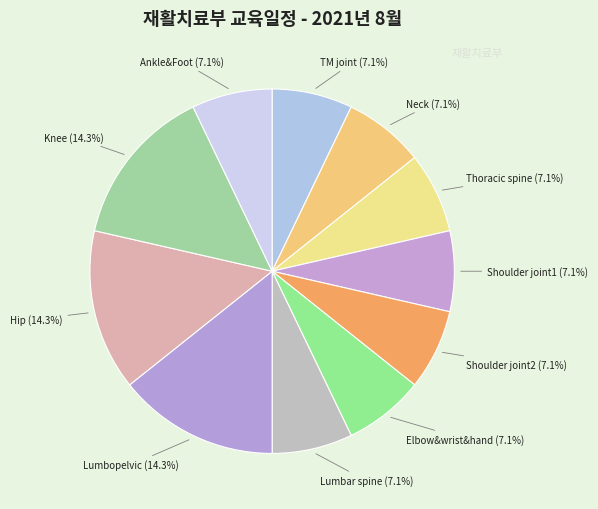

To the nearest percent, what is the difference between the largest and smallest slice percentages?

7%